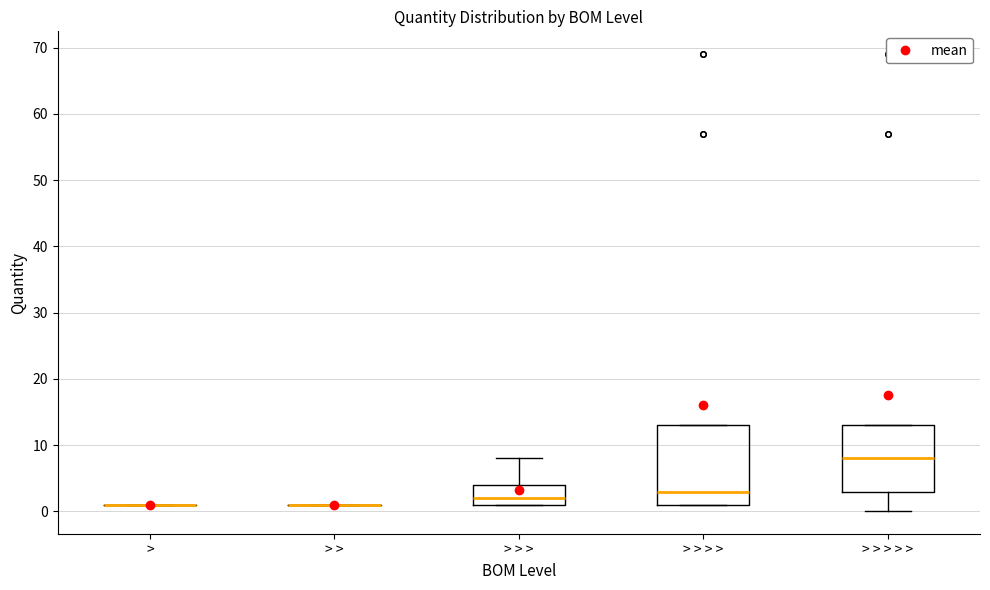

Where is the lower edge of the box for > > > > > on the y-axis? The values are not printed on the chart, so give them approximately, as read against the axis.

3